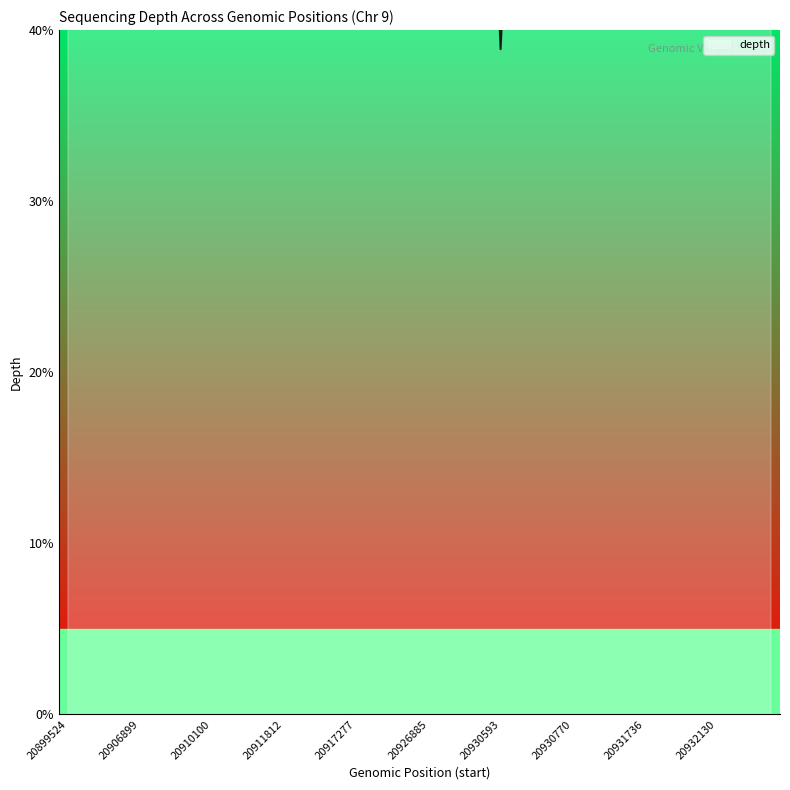

The value at 20920397 is 32.7. True or false?

False